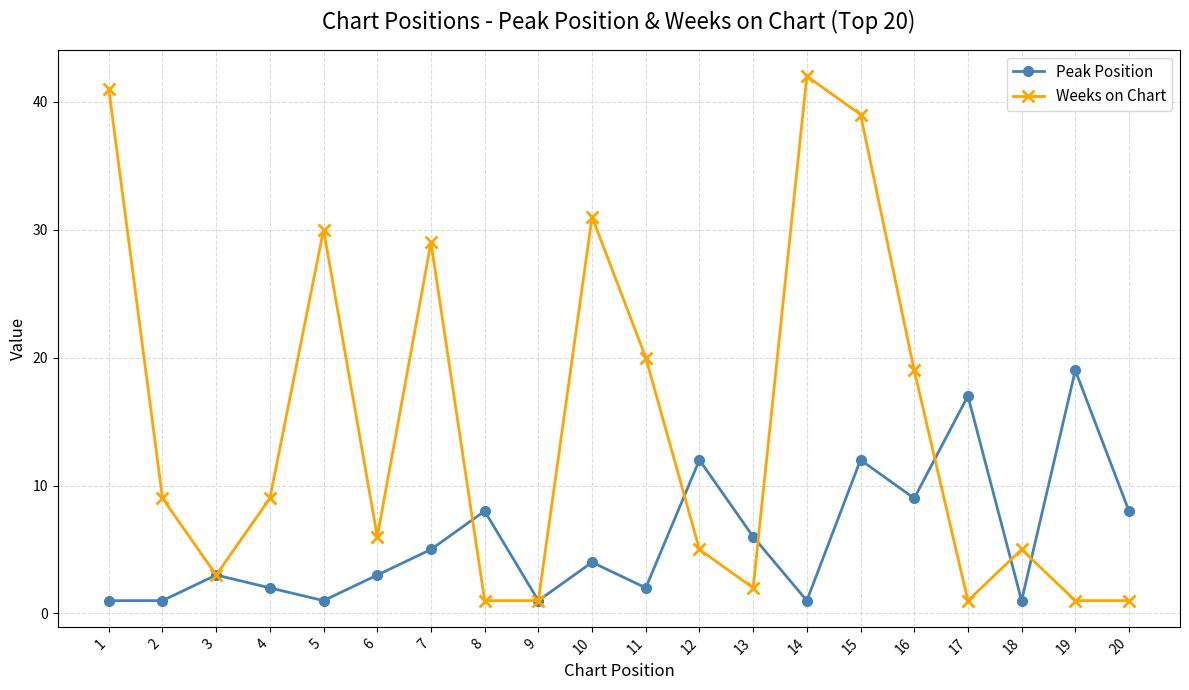

The Weeks on Chart series shows 3 at 3. True or false?

True